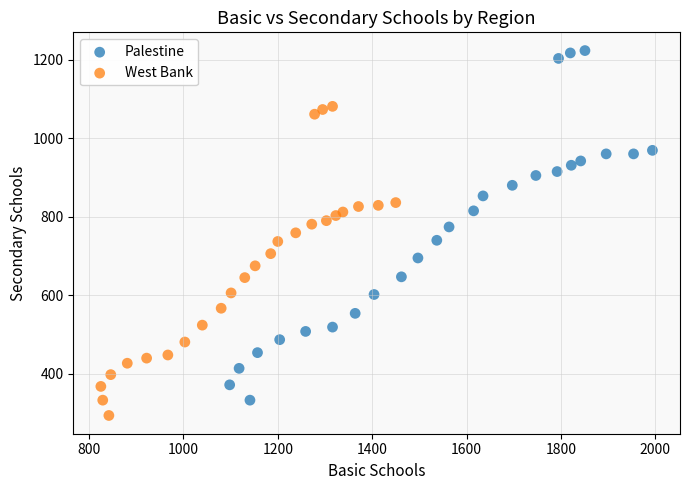

What are all the series names shown in the legend?

Palestine, West Bank